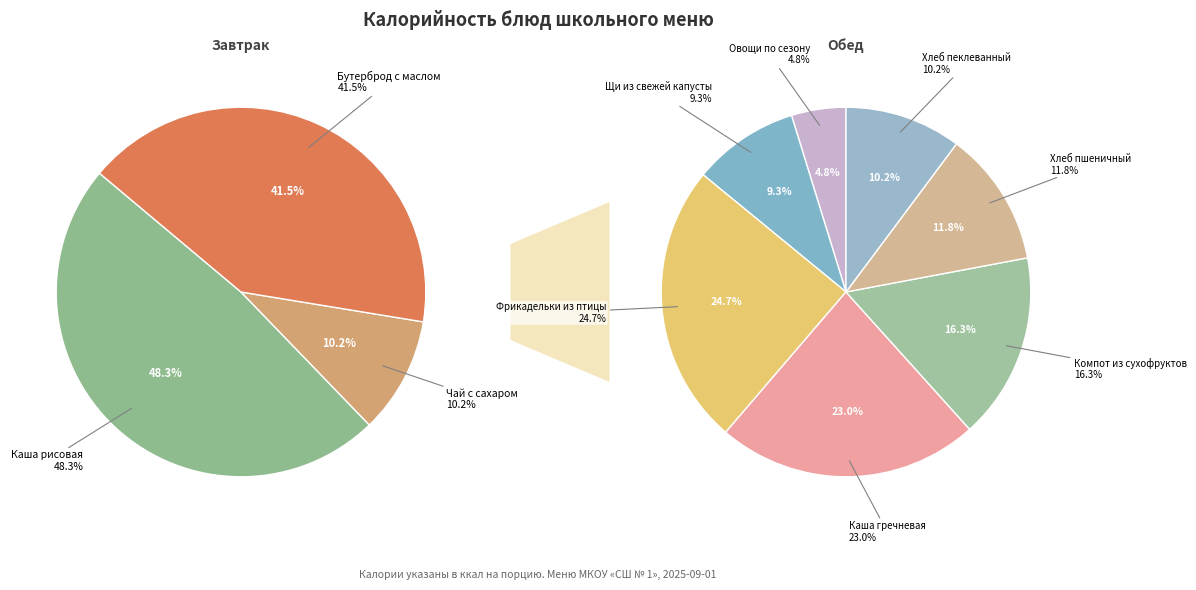

Between Каша рисовая and Хлеб пшеничный, which is larger?

Каша рисовая